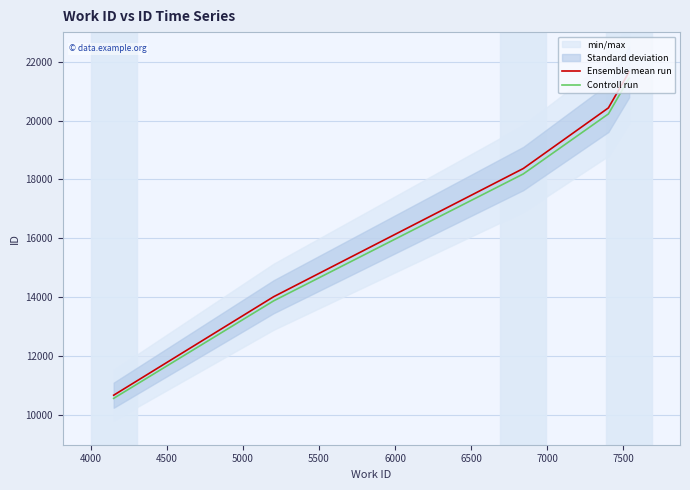

Which series has the largest range (max minus min)?

Ensemble mean run